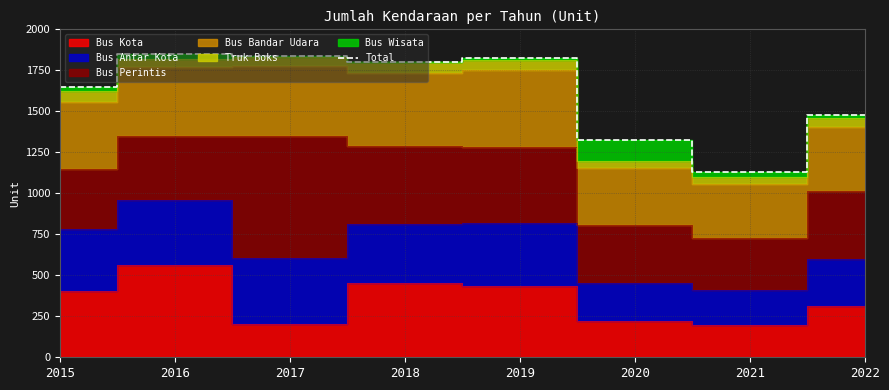

What is the difference between the values at 2019 and 2016?

22